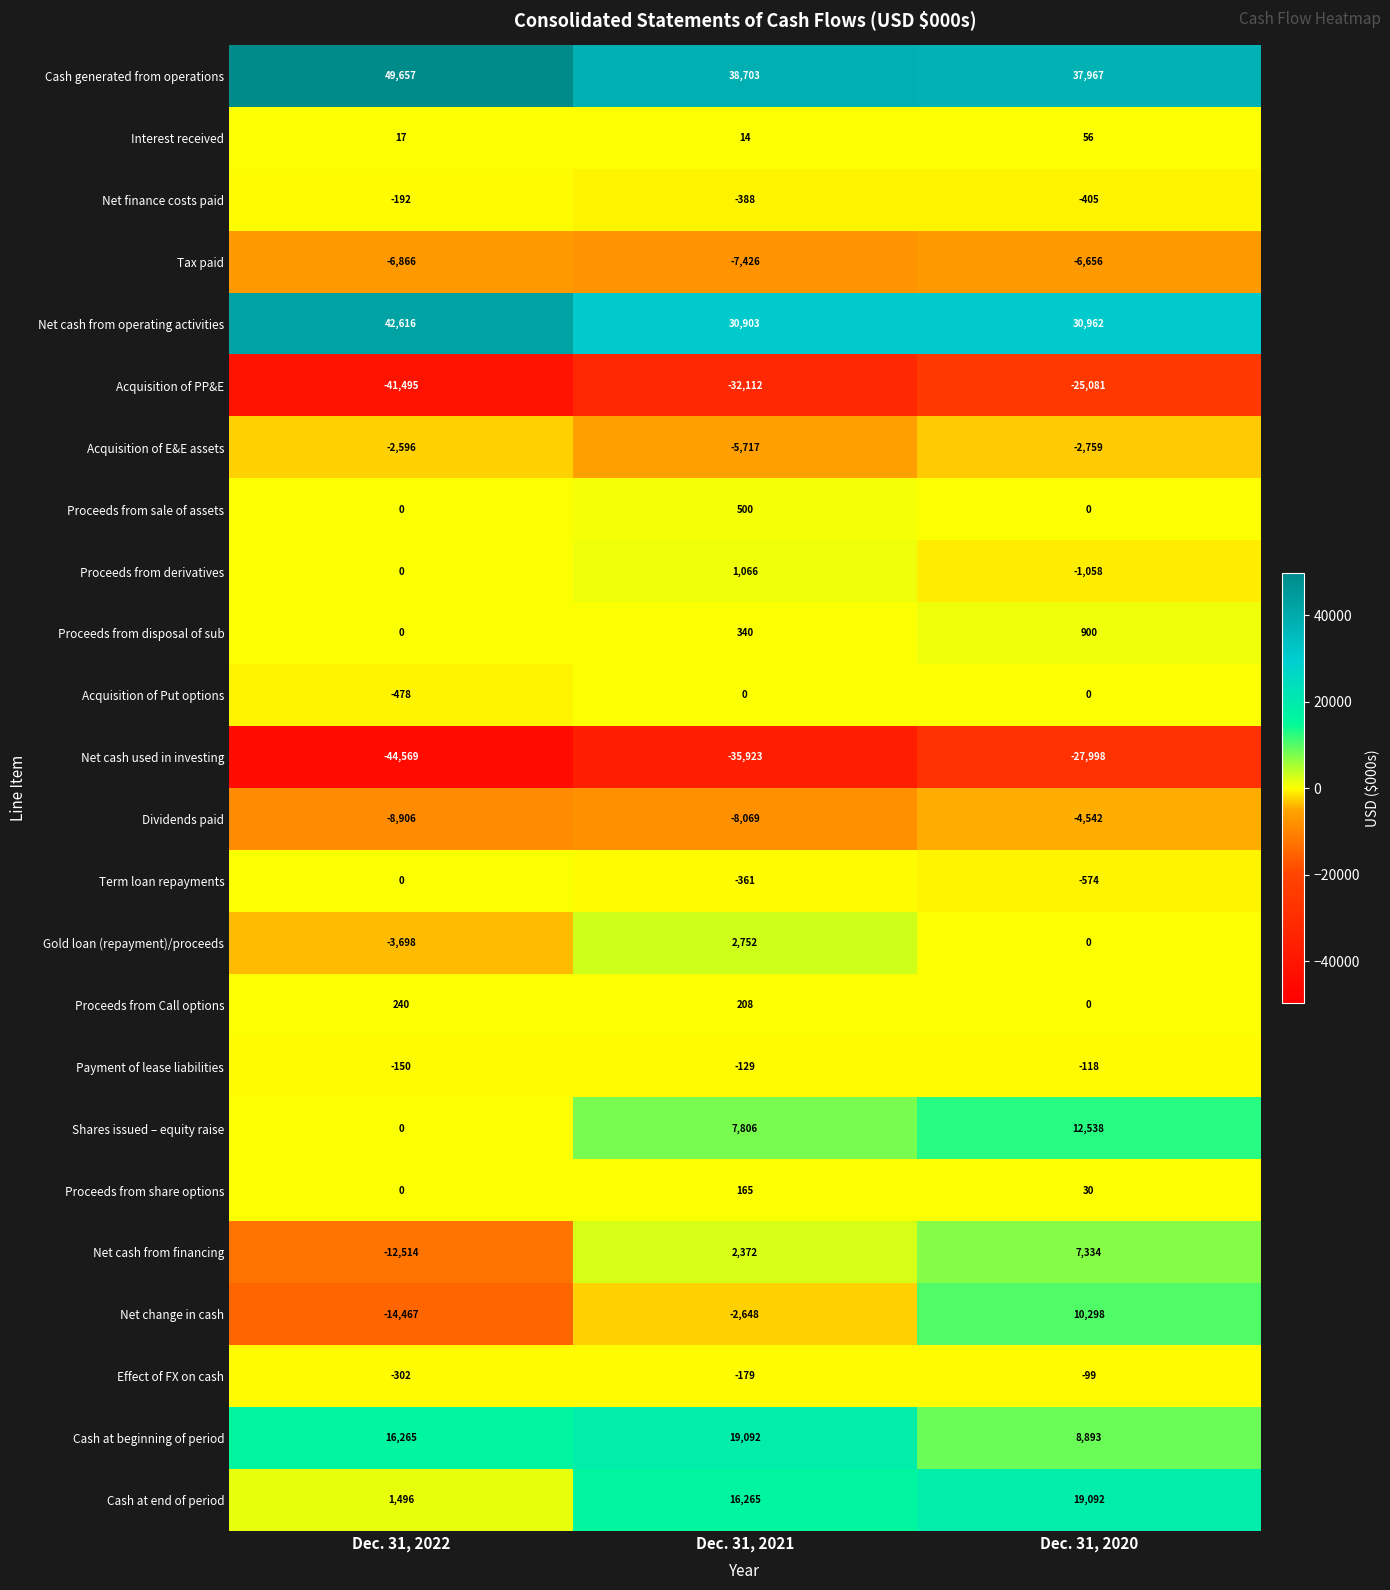

At Dec. 31, 2021, list the series in order from largest to smallest.

Cash generated from operations, Net cash from operating activities, Cash at beginning of period, Cash at end of period, Shares issued – equity raise, Gold loan (repayment)/proceeds, Net cash from financing, Proceeds from derivatives, Proceeds from sale of assets, Proceeds from disposal of sub, Proceeds from Call options, Proceeds from share options, Interest received, Acquisition of Put options, Payment of lease liabilities, Effect of FX on cash, Term loan repayments, Net finance costs paid, Net change in cash, Acquisition of E&E assets, Tax paid, Dividends paid, Acquisition of PP&E, Net cash used in investing